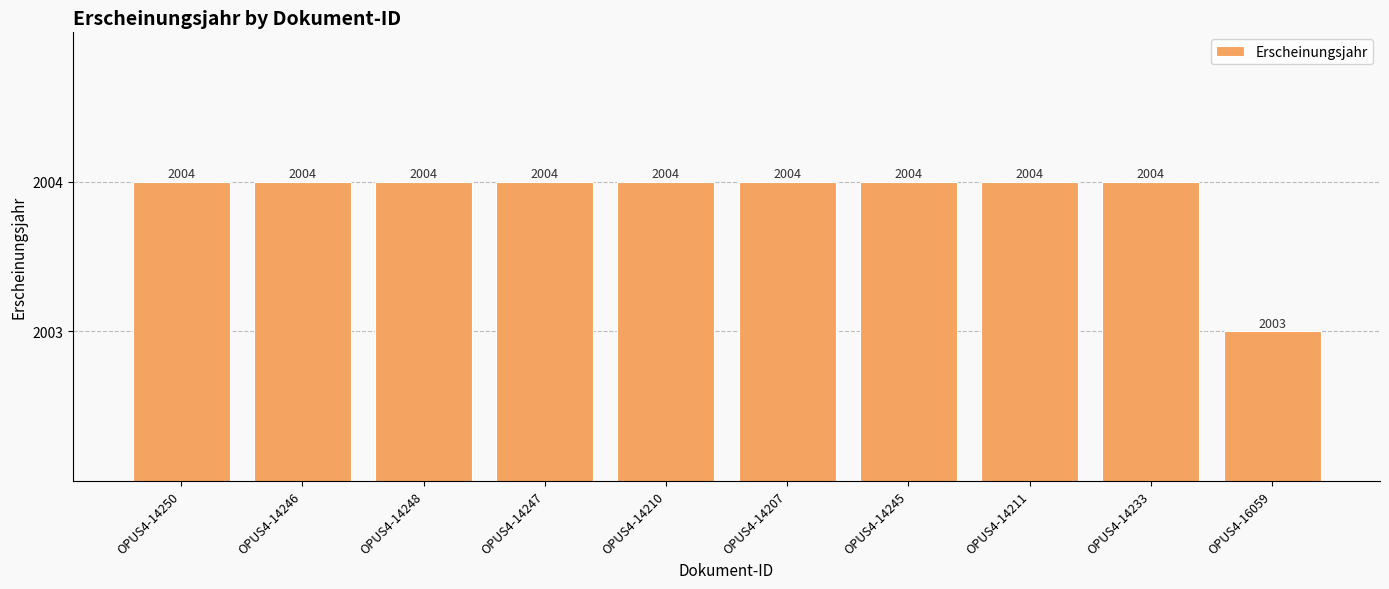

Reading left to right, list all the values displayed in this chart.

OPUS4-14250=2004	OPUS4-14246=2004	OPUS4-14248=2004	OPUS4-14247=2004	OPUS4-14210=2004	OPUS4-14207=2004	OPUS4-14245=2004	OPUS4-14211=2004	OPUS4-14233=2004	OPUS4-16059=2003